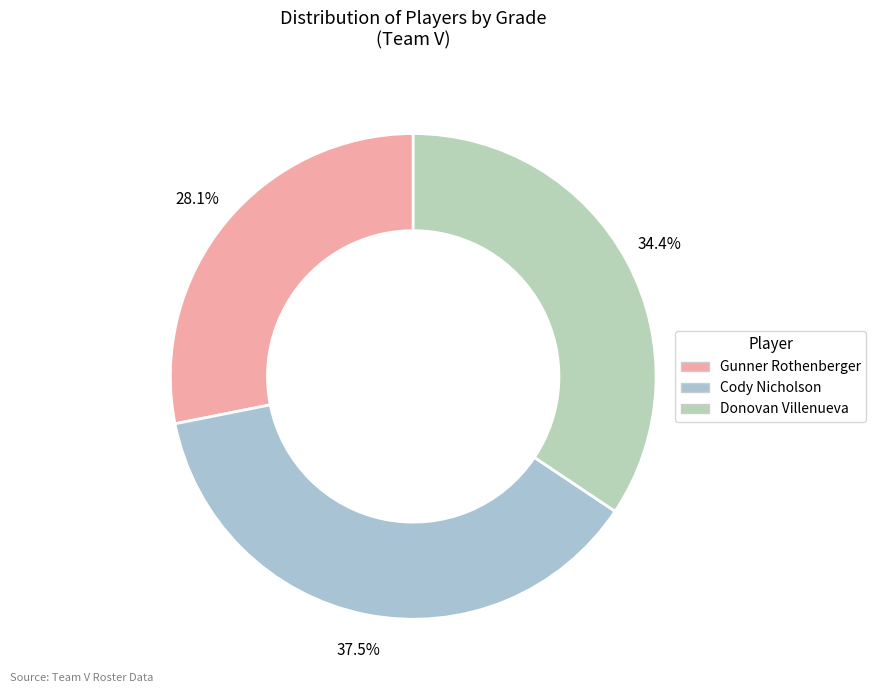

Is it true that Gunner Rothenberger is 28% of the pie?

True